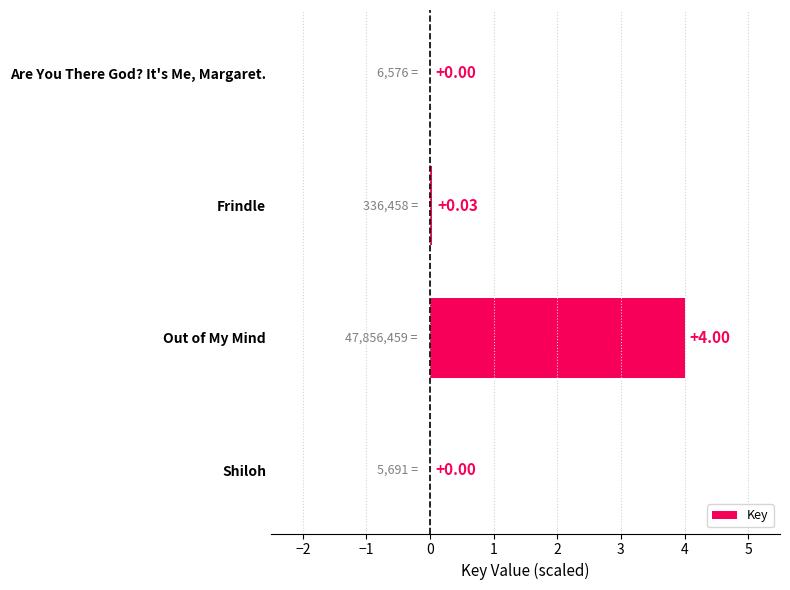

Where is the data nearest to the value 2?

Frindle